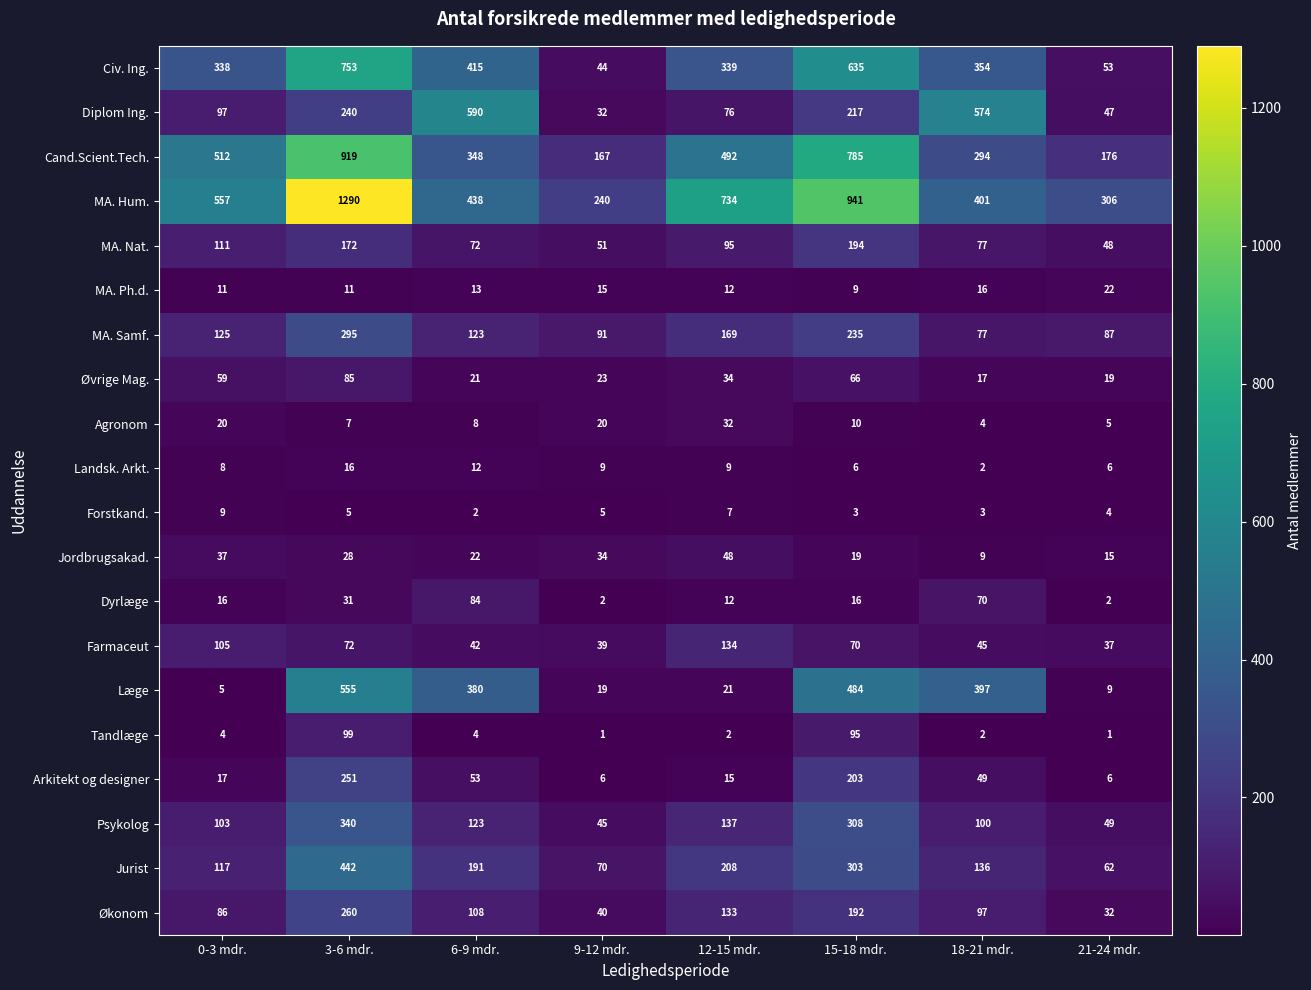

What is the difference between the maximum and minimum values in the MA. Samf. series?

218